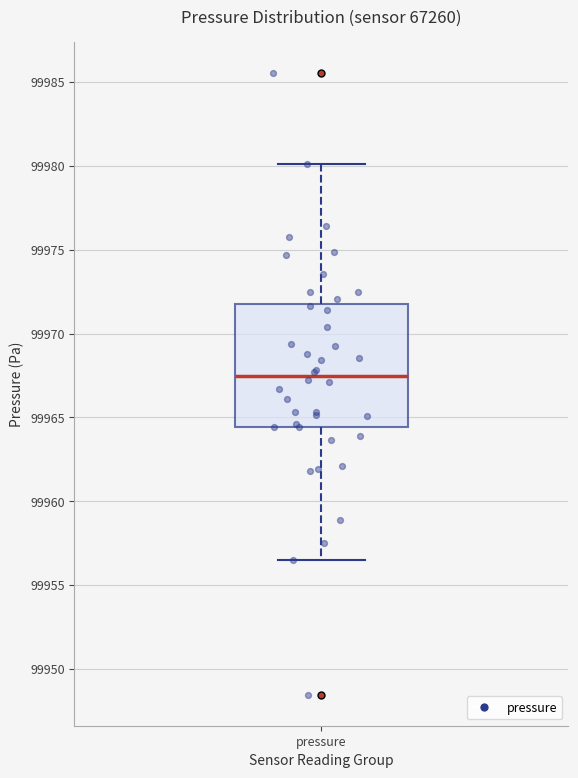

Read this box plot against the y-axis: the position of the median line, the range covered by the box, and the ends of both whiskers. The values are not printed on the chart, so give them approximately, as read against the axis.

median 99967.5, box 99964.5 to 99971.5, whiskers 99956.5 to 99980.0